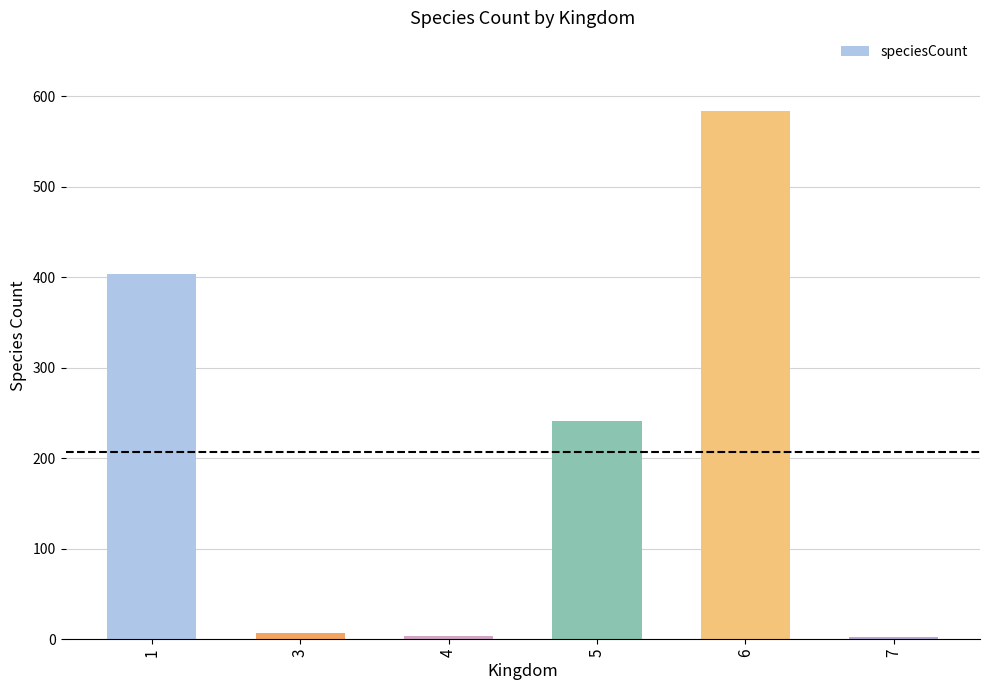

True or false: the data shows 105 at 5.

False